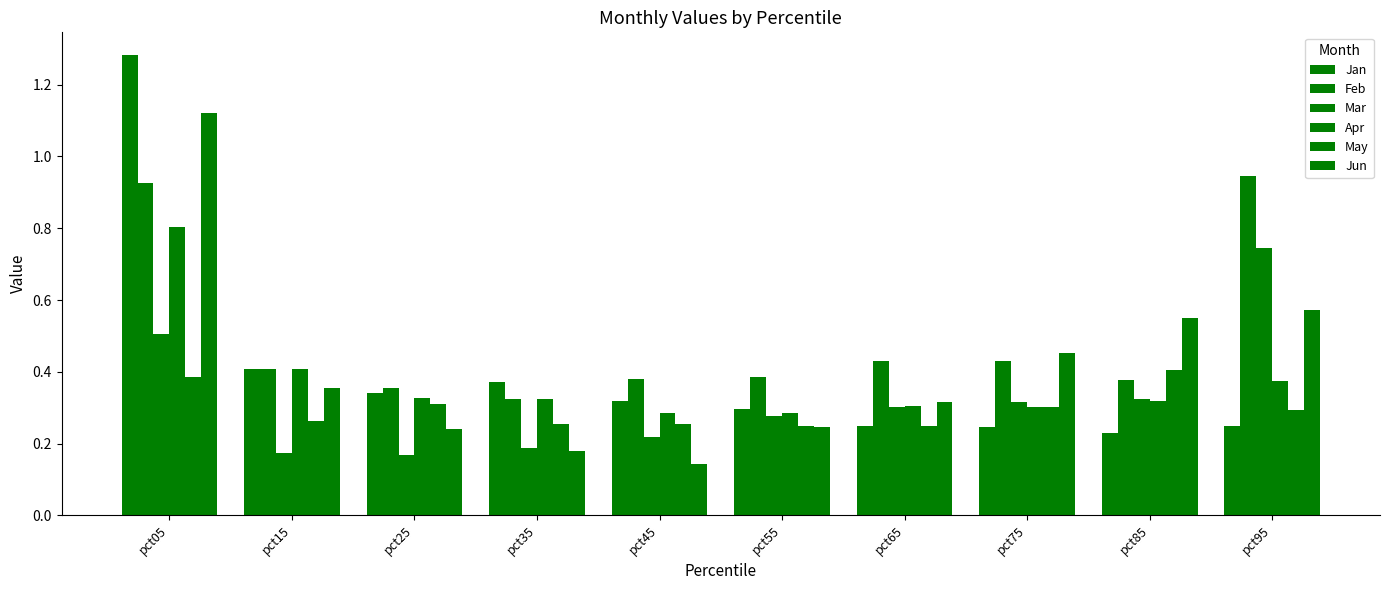

How many categories are shown in the chart?

10